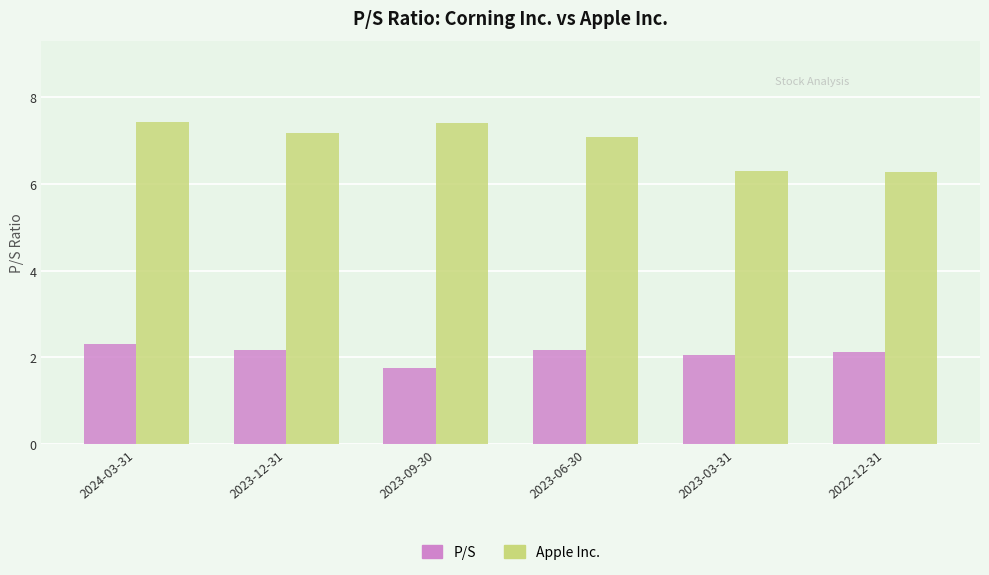

How many bars are there in total?

12